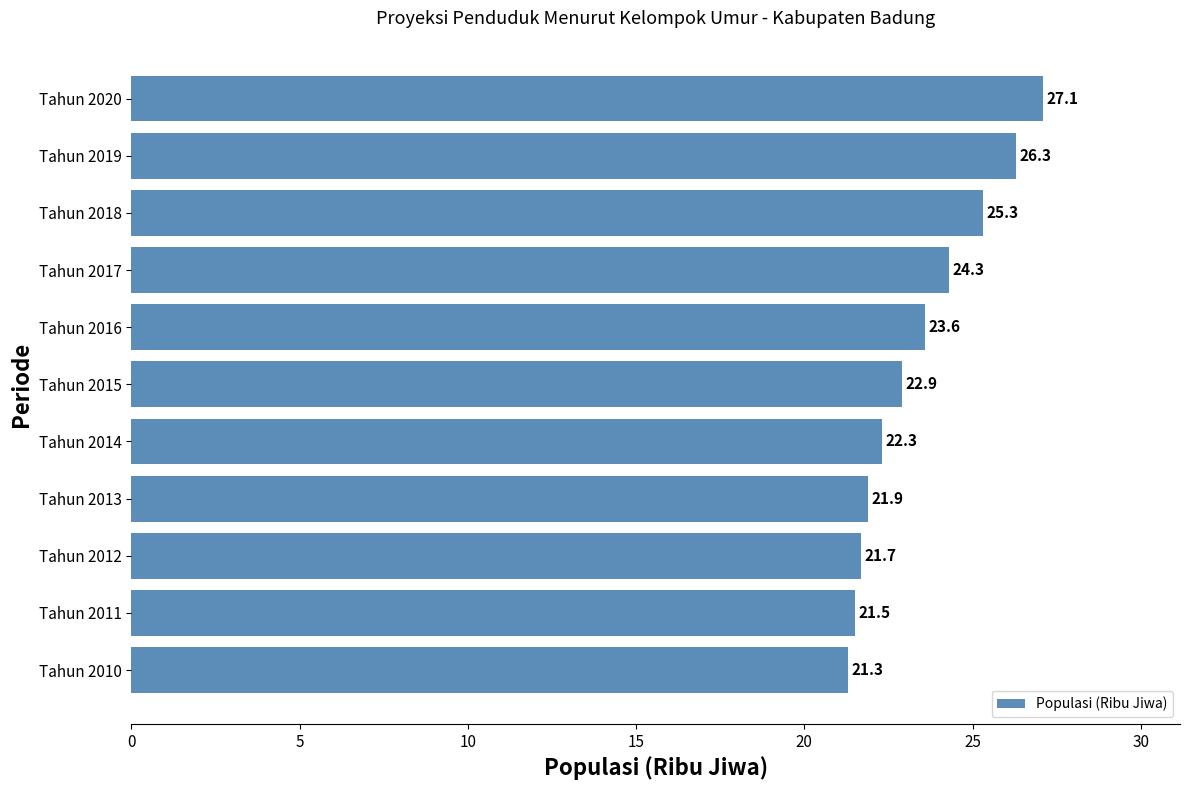

How many data points are less than 22?

4